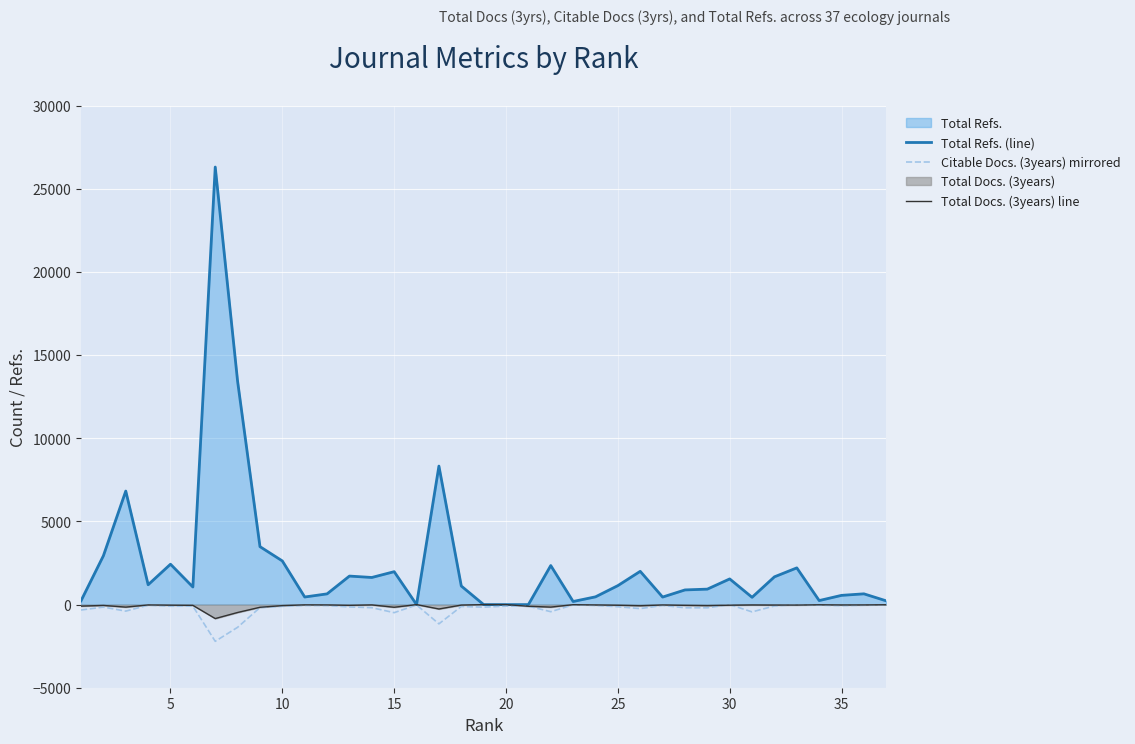

The value of Total Refs. (line) at 15 is 1981. True or false?

True